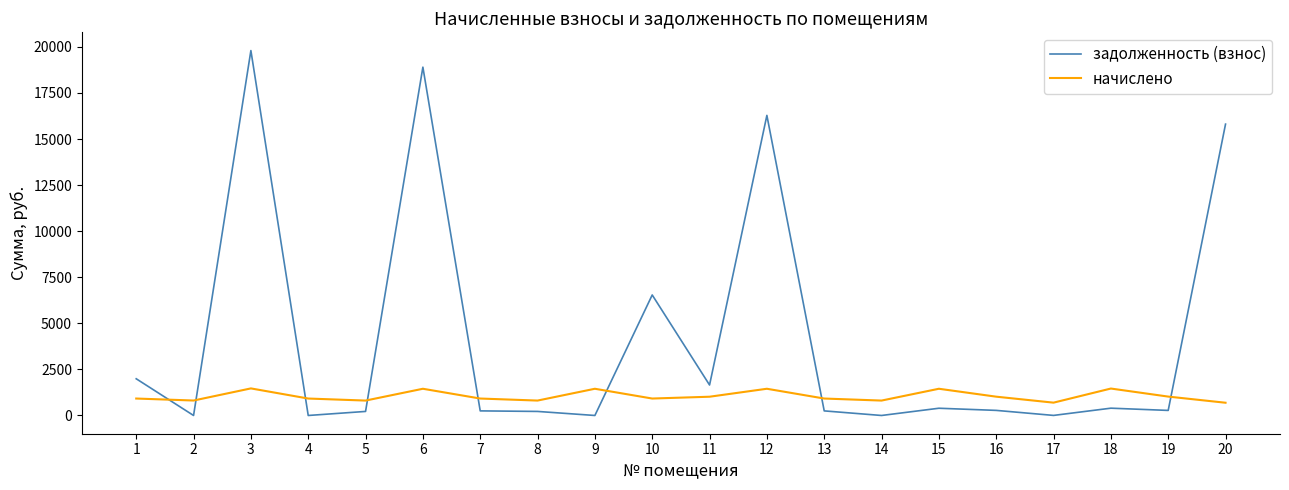

The value of задолженность (взнос) at 9 is 0.0. True or false?

True